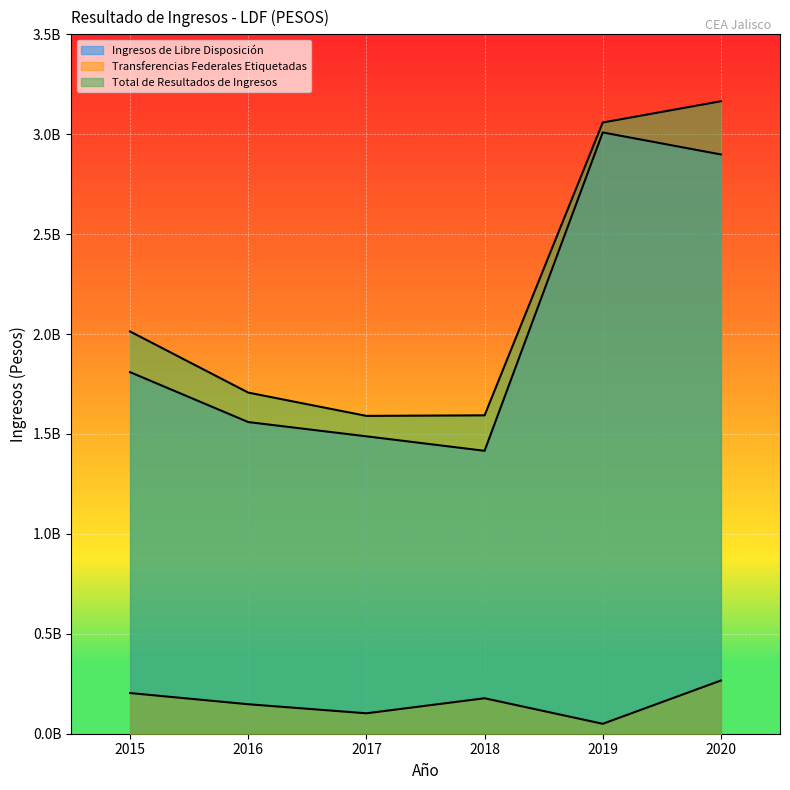

True or false: Total de Resultados de Ingresos and Ingresos de Libre Disposición cross at least once.

False